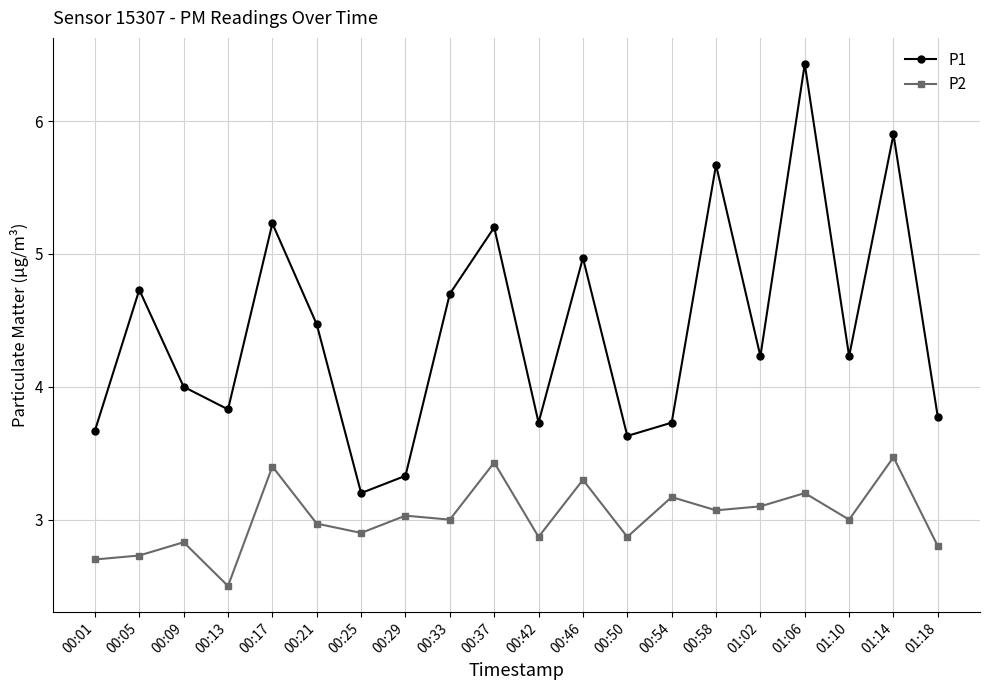

True or false: P2 and P1 intersect in this chart.

False